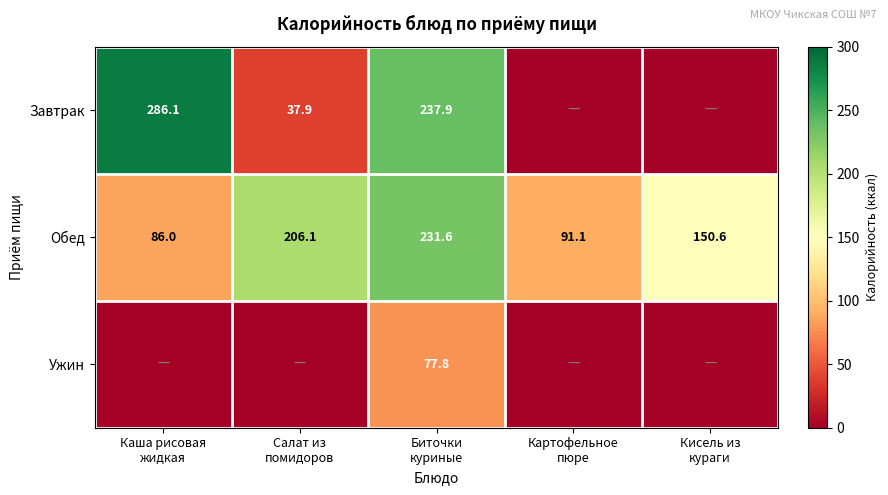

How many series are shown in this chart?

3